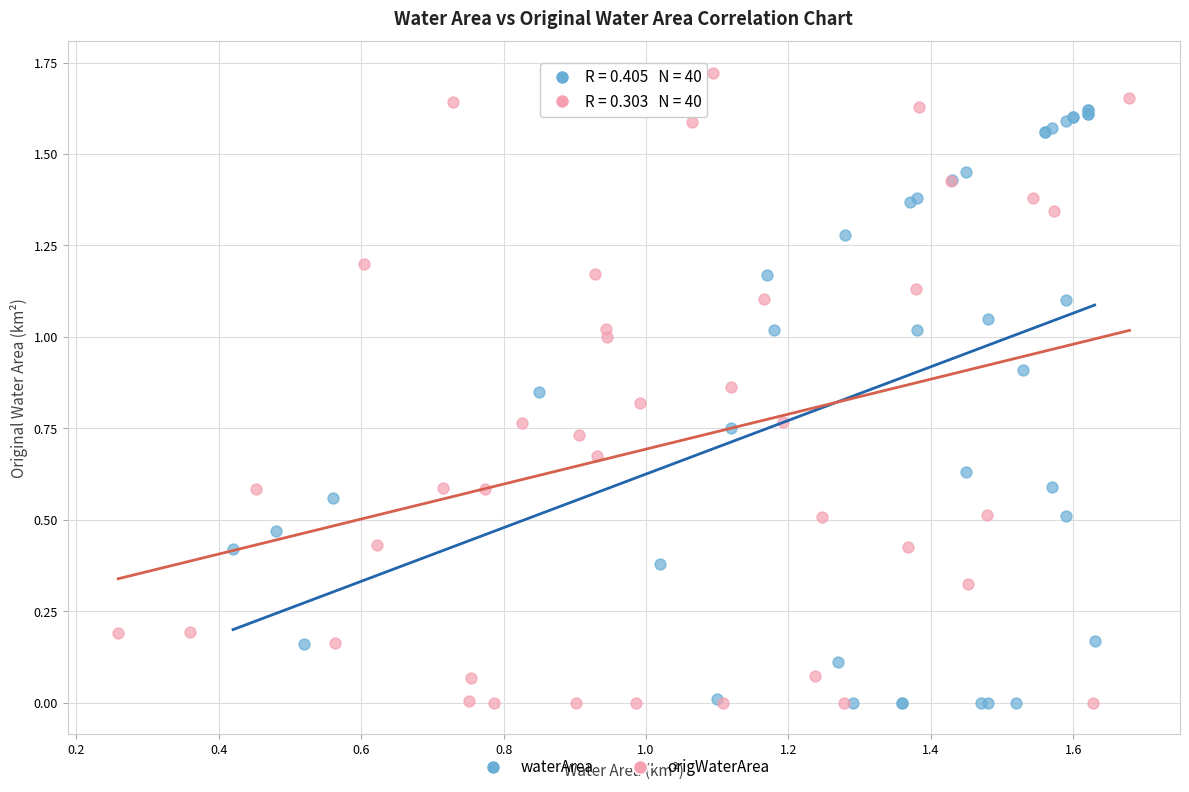

Which series has the largest Y range (max minus min)?

origWaterArea